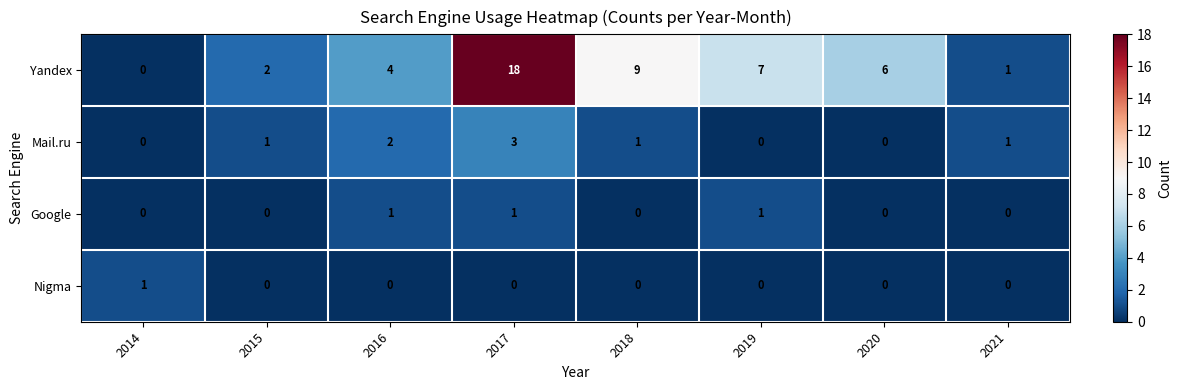

What is the difference between the maximum and second lowest values in the Yandex series?

17